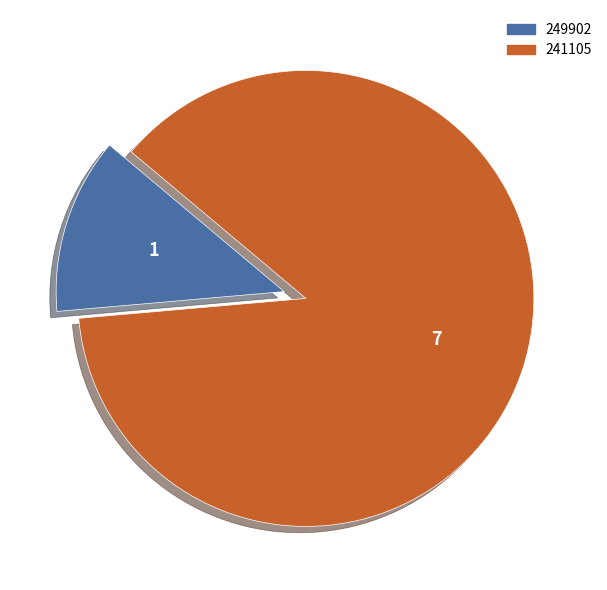

Do 241105 and 249902 together represent more than half of the pie?

Yes